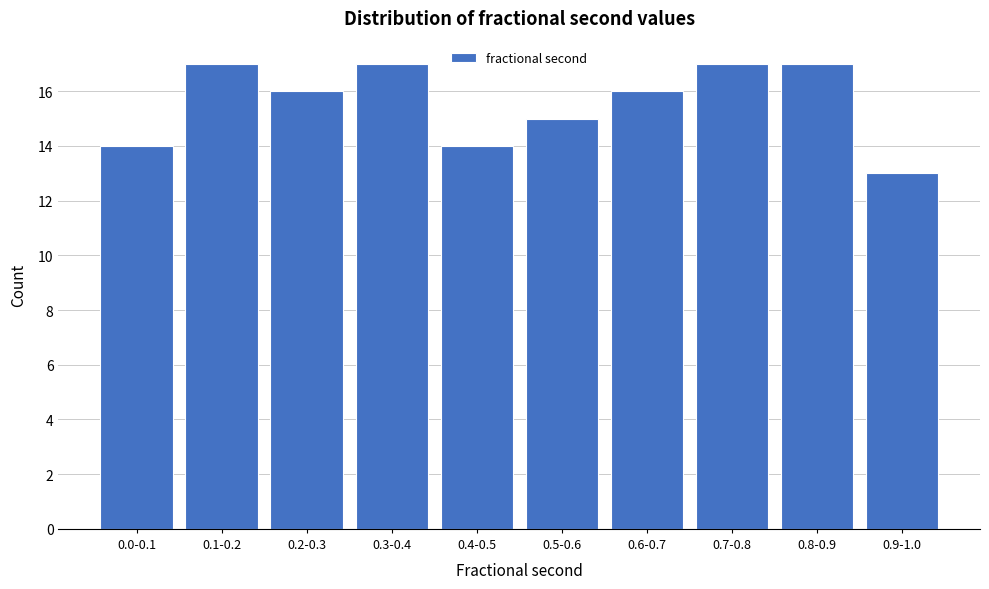

Reading right to left, list all the values displayed in this chart.

0.9-1.0=13	0.8-0.9=17	0.7-0.8=17	0.6-0.7=16	0.5-0.6=15	0.4-0.5=14	0.3-0.4=17	0.2-0.3=16	0.1-0.2=17	0.0-0.1=14